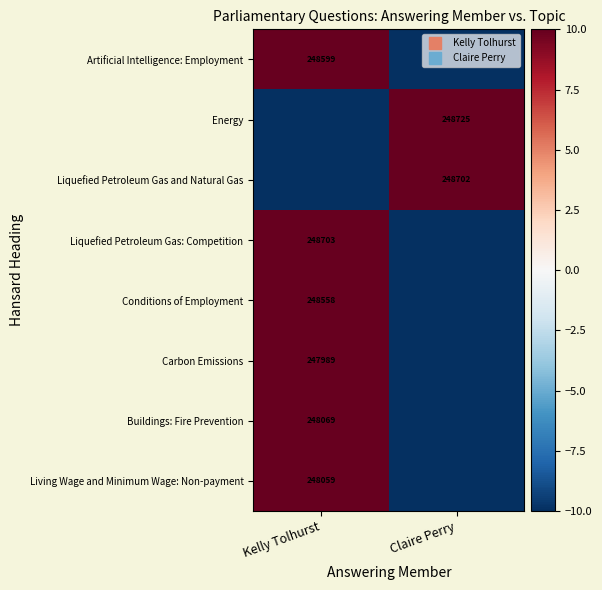

Which series changed the most between Kelly Tolhurst and Claire Perry?

Artificial Intelligence: Employment